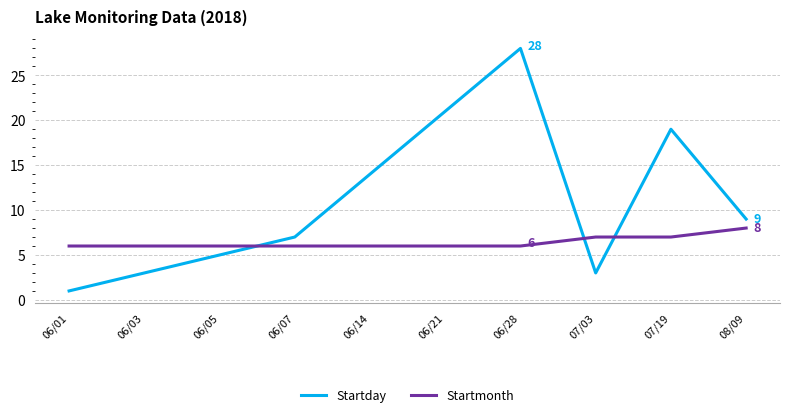

Where do Startday and Startmonth first cross each other?

06/05 and 06/07